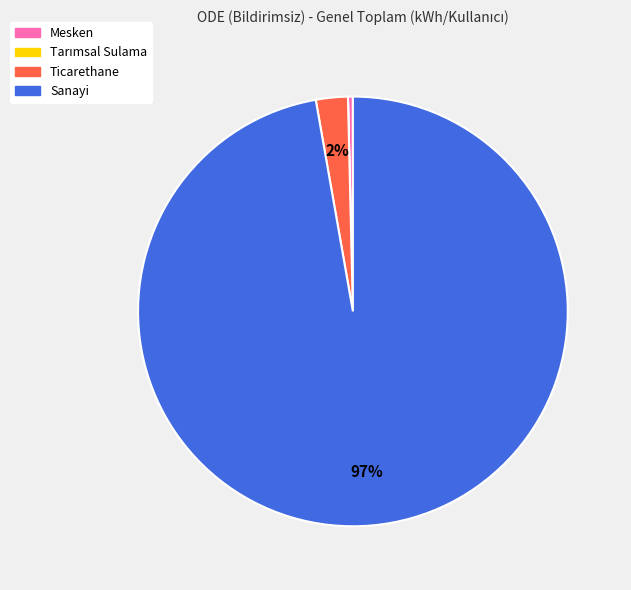

Which has a higher value, Ticarethane or Mesken?

Ticarethane